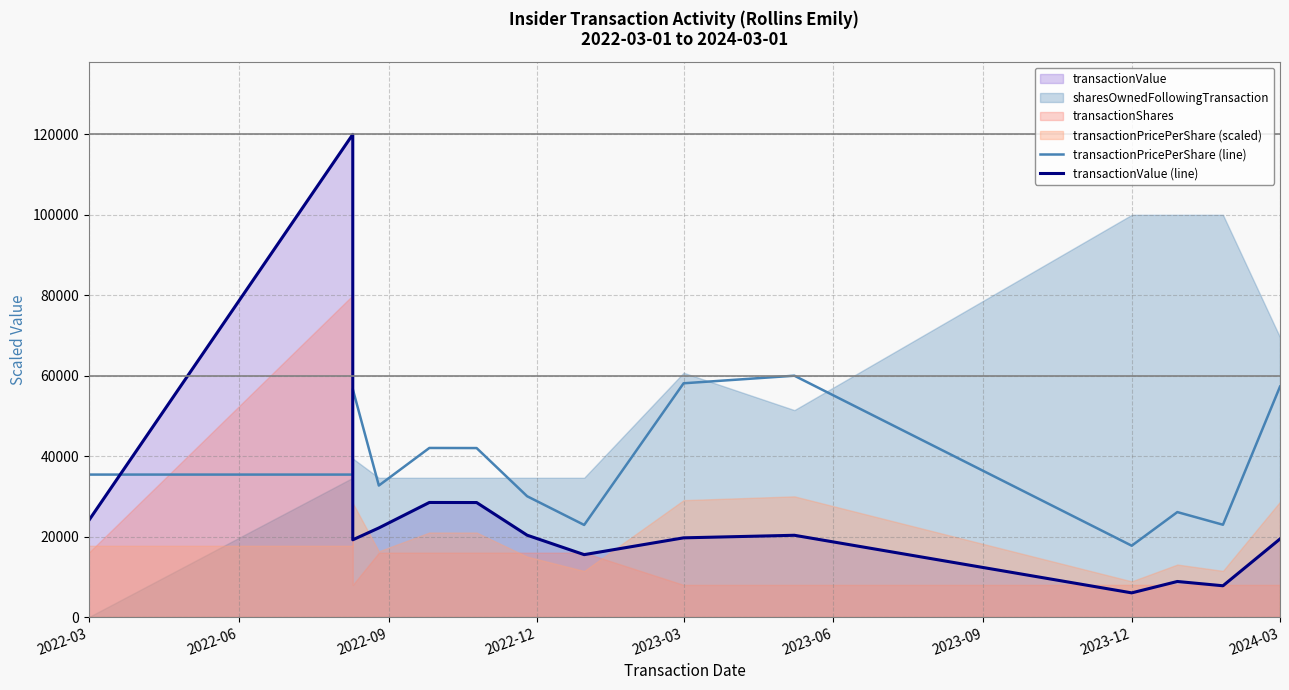

Which has a higher value, 2022-09 or 2022-12?

2022-09